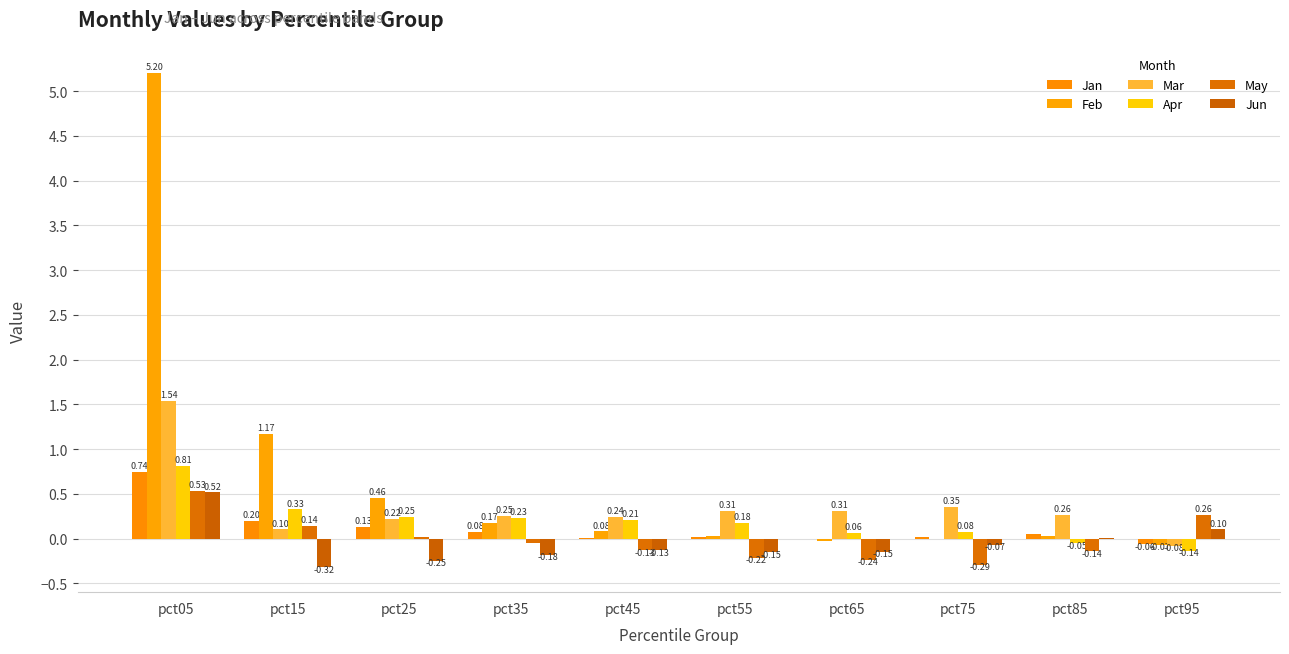

What is the difference between the maximum and minimum values in the May series?

0.8